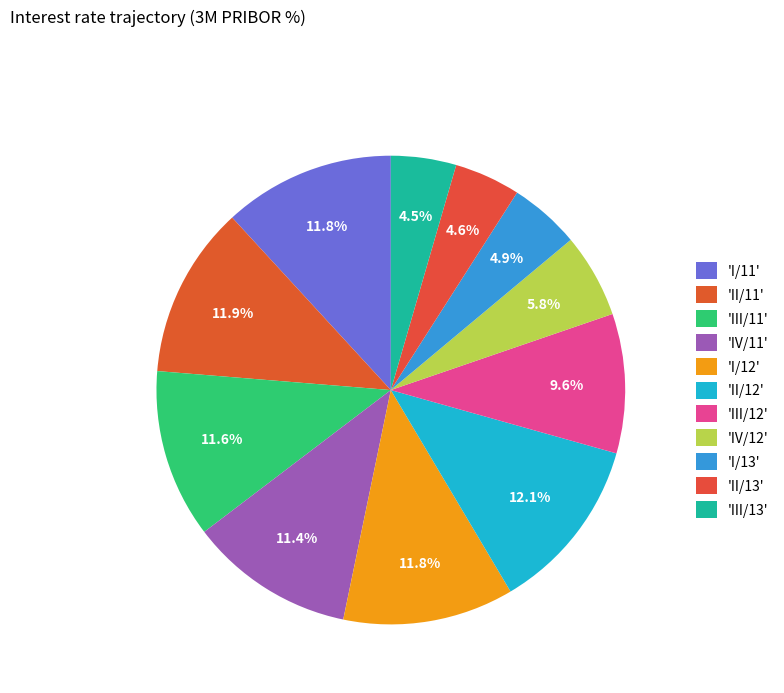

What is the largest slice in the pie chart?

II/12